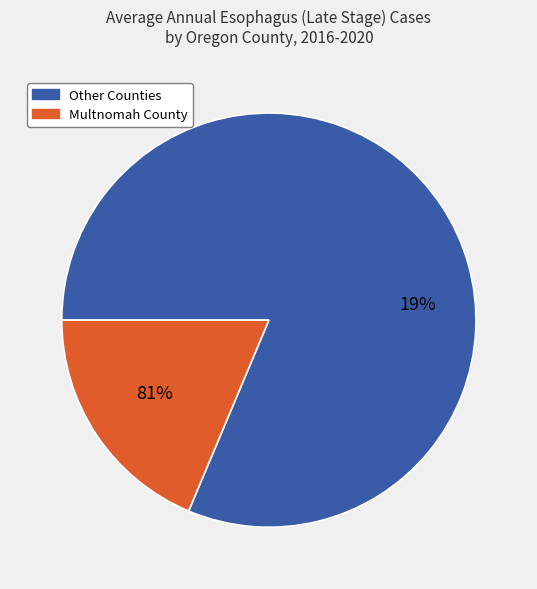

Is Deschutes County the majority of the pie?

No